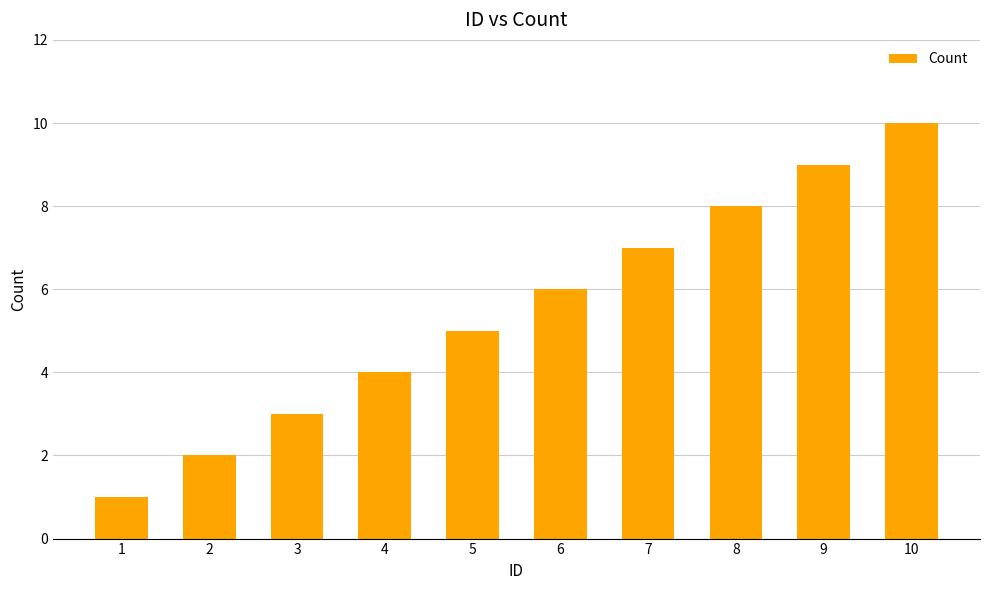

Reading left to right, list all the values displayed in this chart.

1	2	3	4	5	6	7	8	9	10